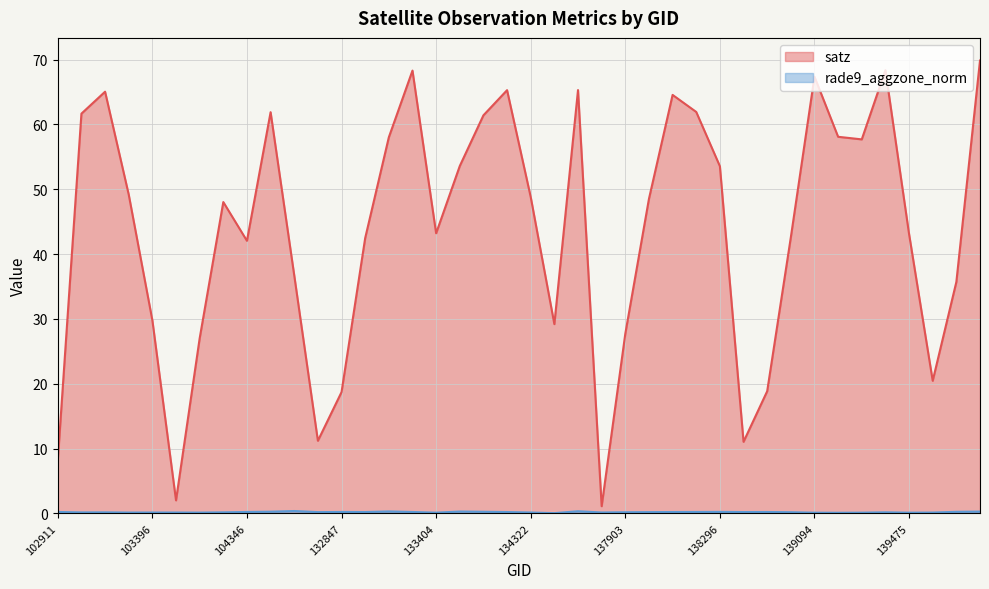

What is the total value across all series at 137903?

27.9